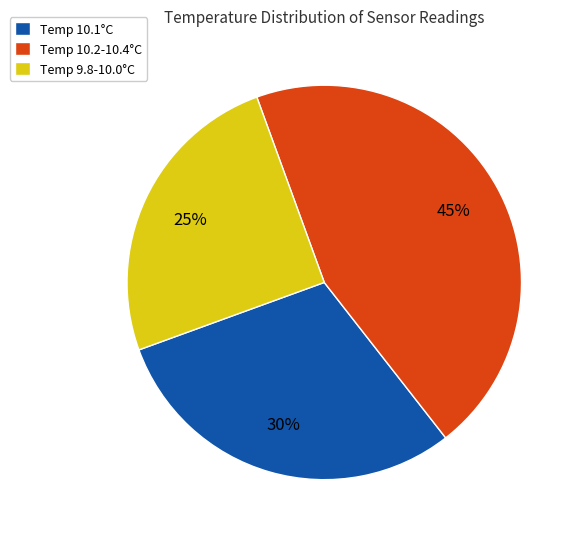

Does Temp 10.1°C account for over 50% of the chart?

No